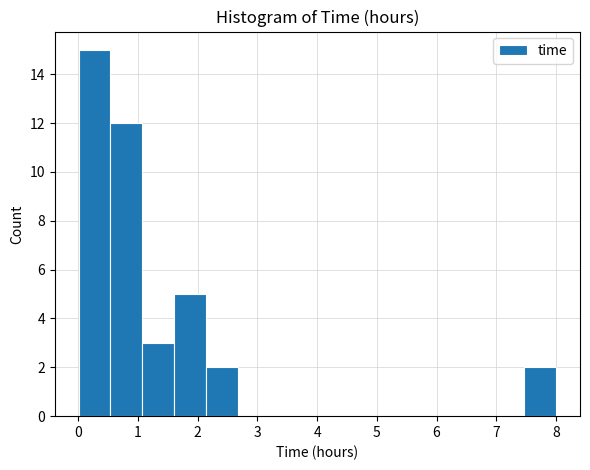

Reading left to right, list every bar in this chart as the range it spans on the x-axis followed by its height. Neither the bar edges nor the heights are printed on the chart, so give them approximately, as read against the axes.

0.0 to 0.5: 15
0.5 to 1.1: 12
1.1 to 1.6: 3
1.6 to 2.1: 5
2.1 to 2.7: 2
2.7 to 3.2: 0
3.2 to 3.7: 0
3.7 to 4.3: 0
4.3 to 4.8: 0
4.8 to 5.3: 0
5.3 to 5.9: 0
5.9 to 6.4: 0
6.4 to 6.9: 0
6.9 to 7.5: 0
7.5 to 8.0: 2